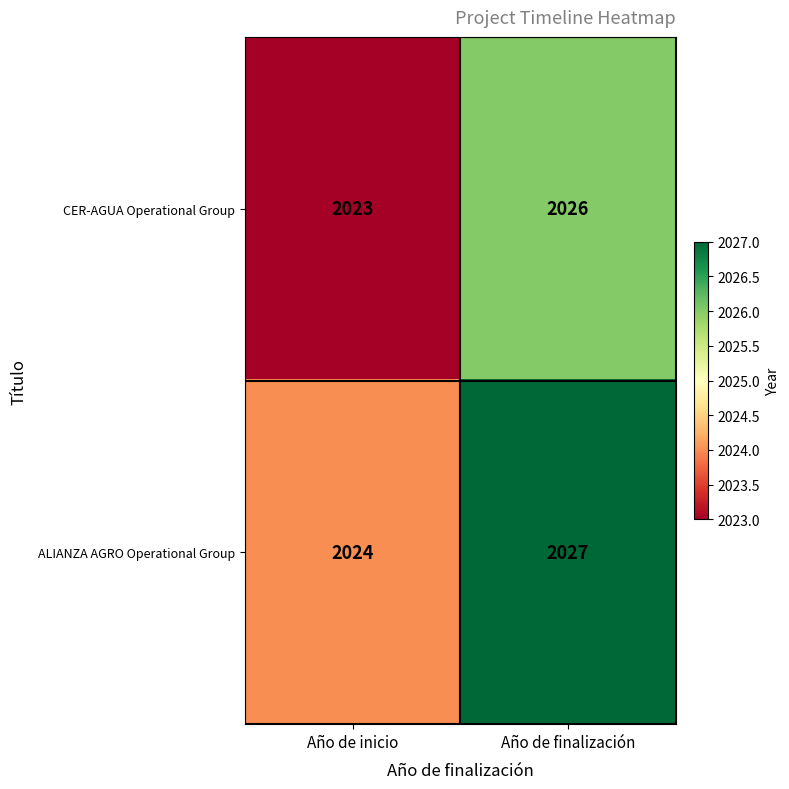

What is the maximum value shown in the chart?

2027